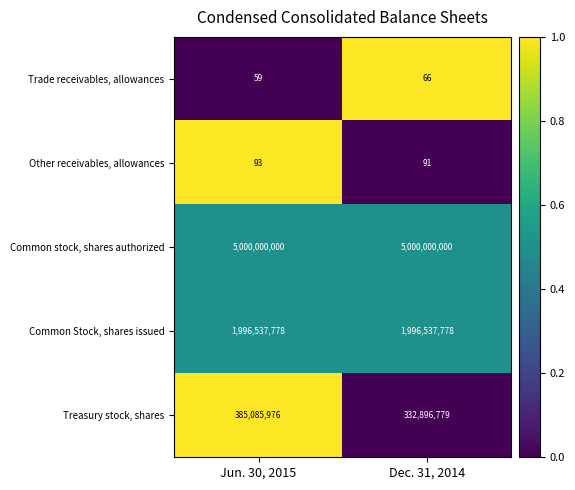

Which series has the largest total across all categories?

Common stock, shares authorized